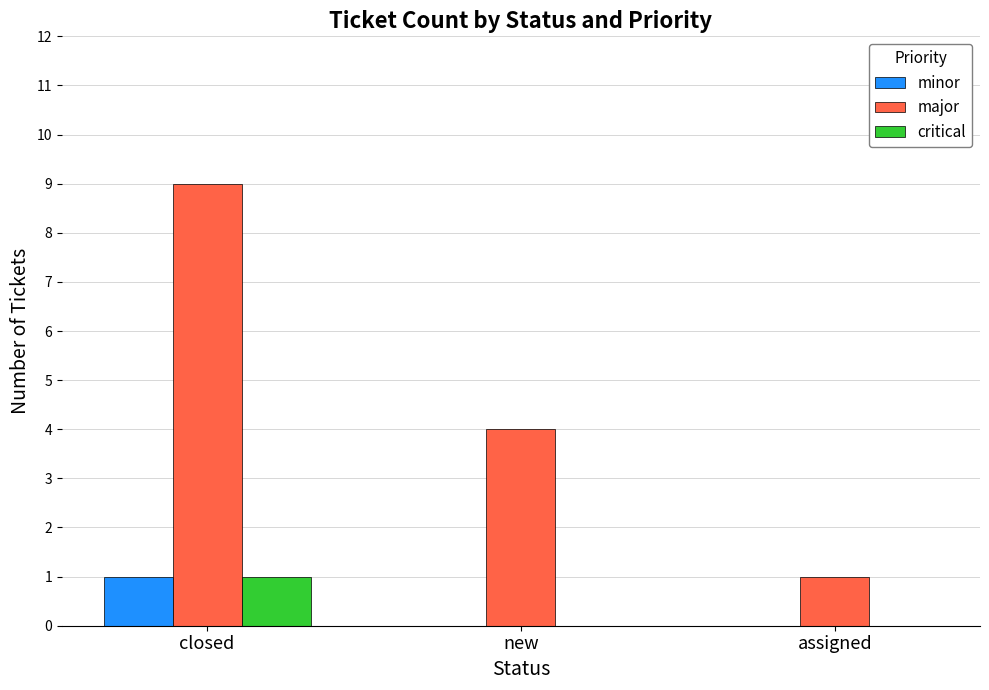

How many categories are shown in the chart?

3